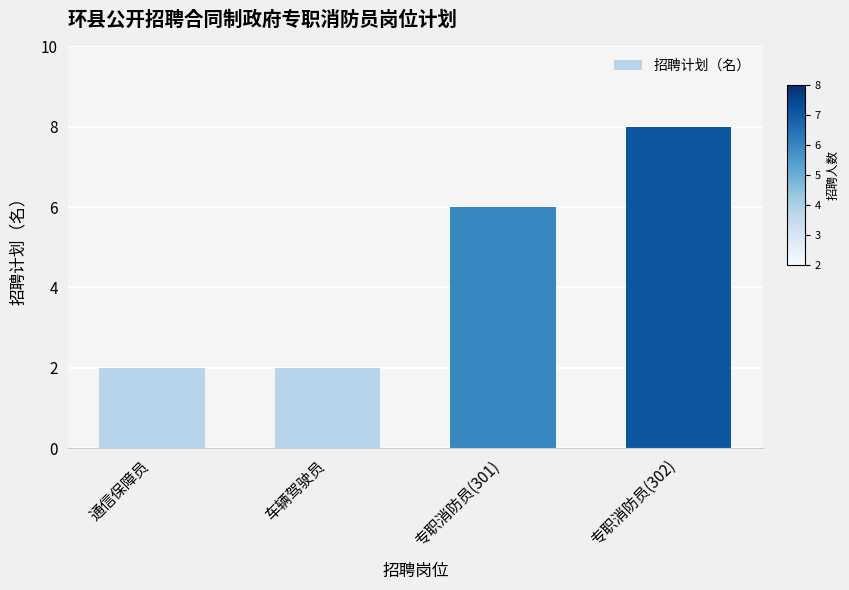

What is the value of the 4th bar from the left?

8